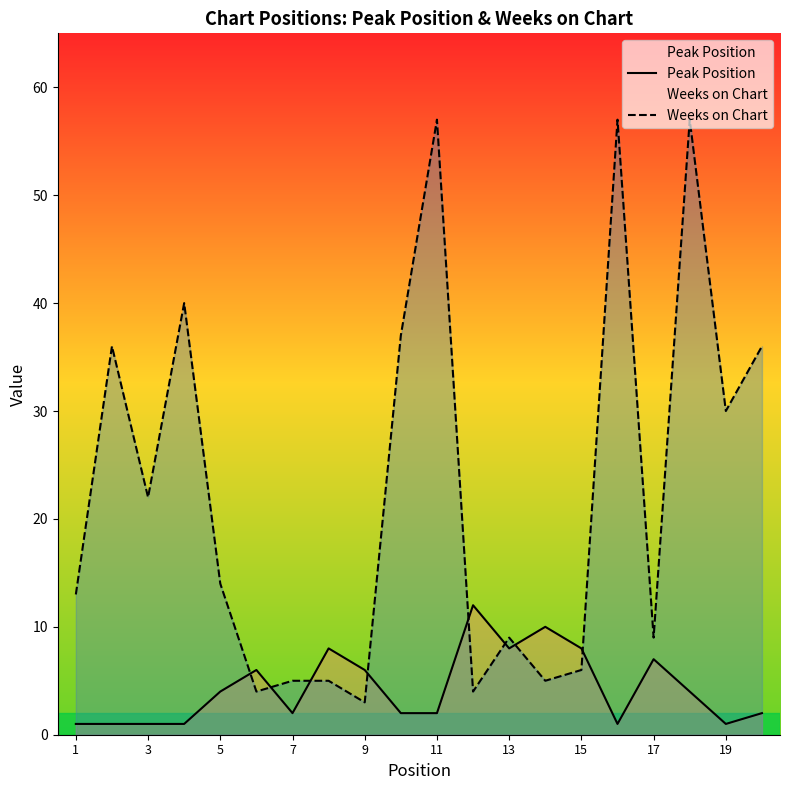

The Weeks on Chart series shows 5 at 1. True or false?

False